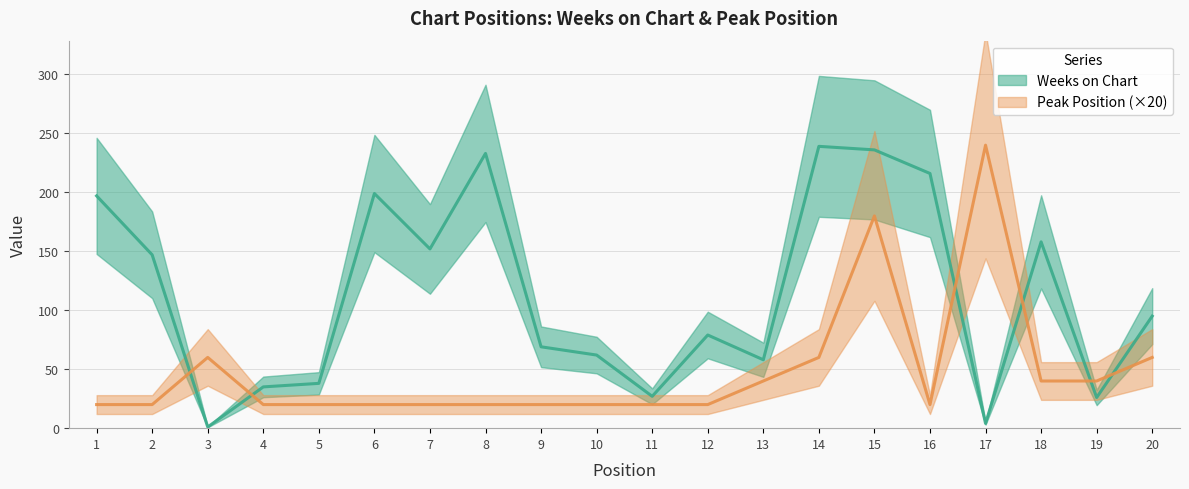

What is the average value of the Peak Position series?

48